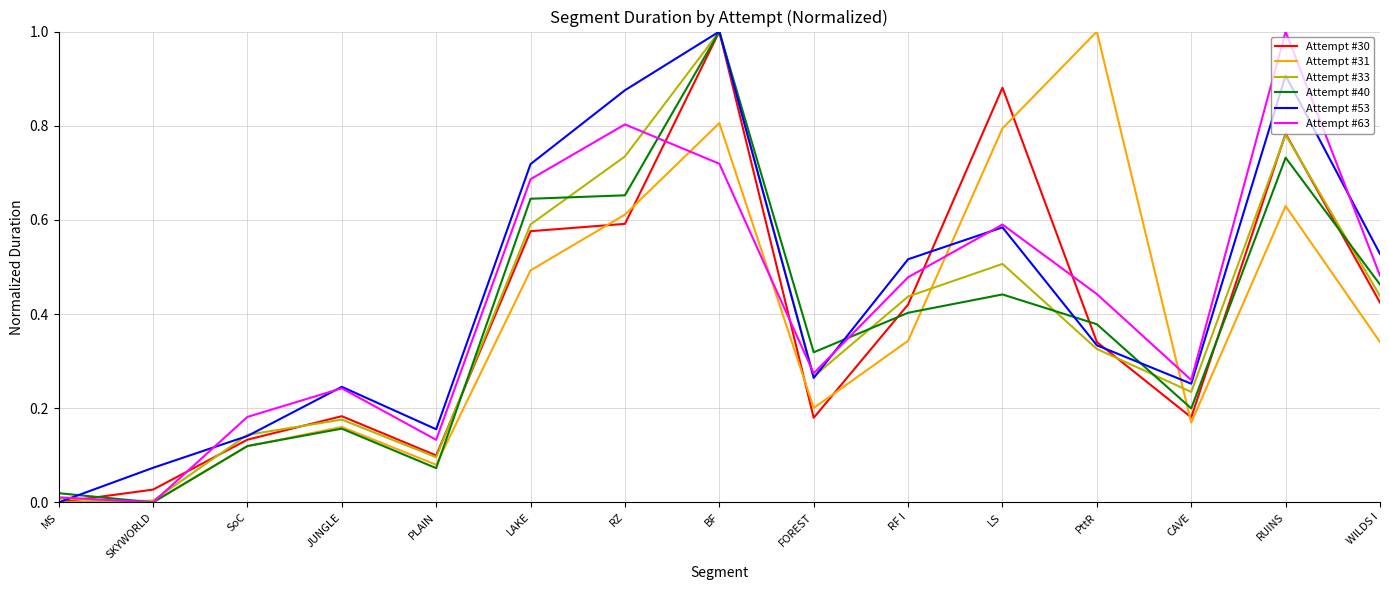

True or false: Attempt #30 has a value of 0.2 at FOREST.

True